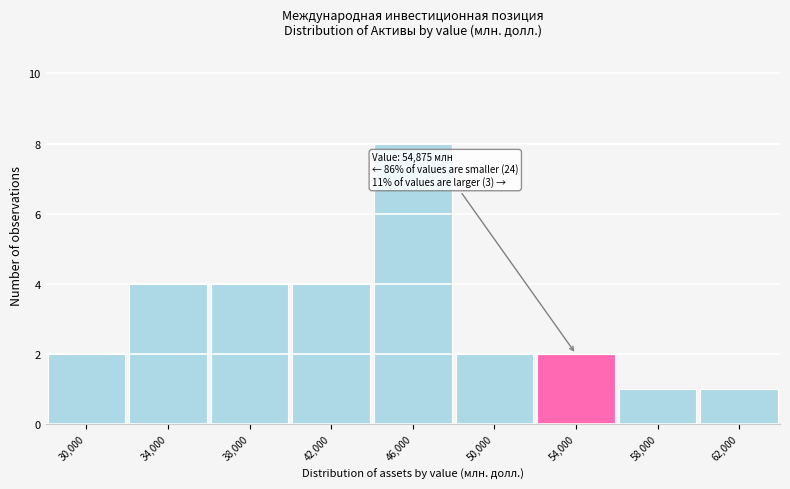

Reading left to right, what are all the values shown in this chart?

2	4	4	4	8	2	2	1	1